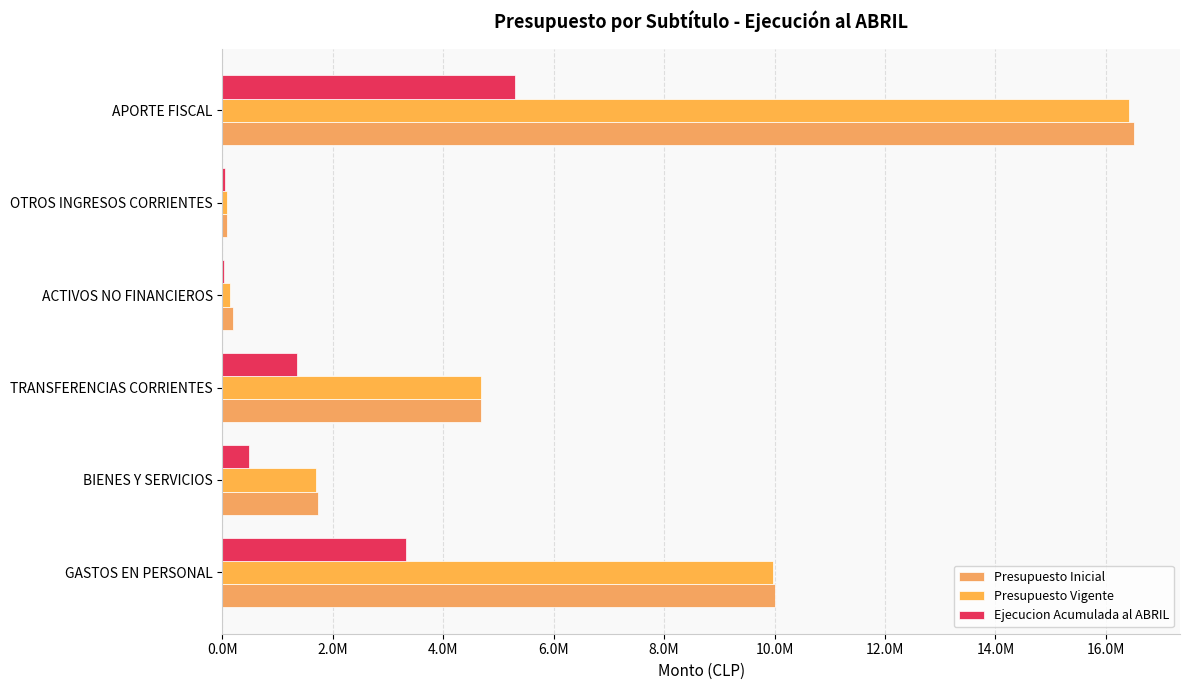

What is the minimum value for Presupuesto Vigente?

90403